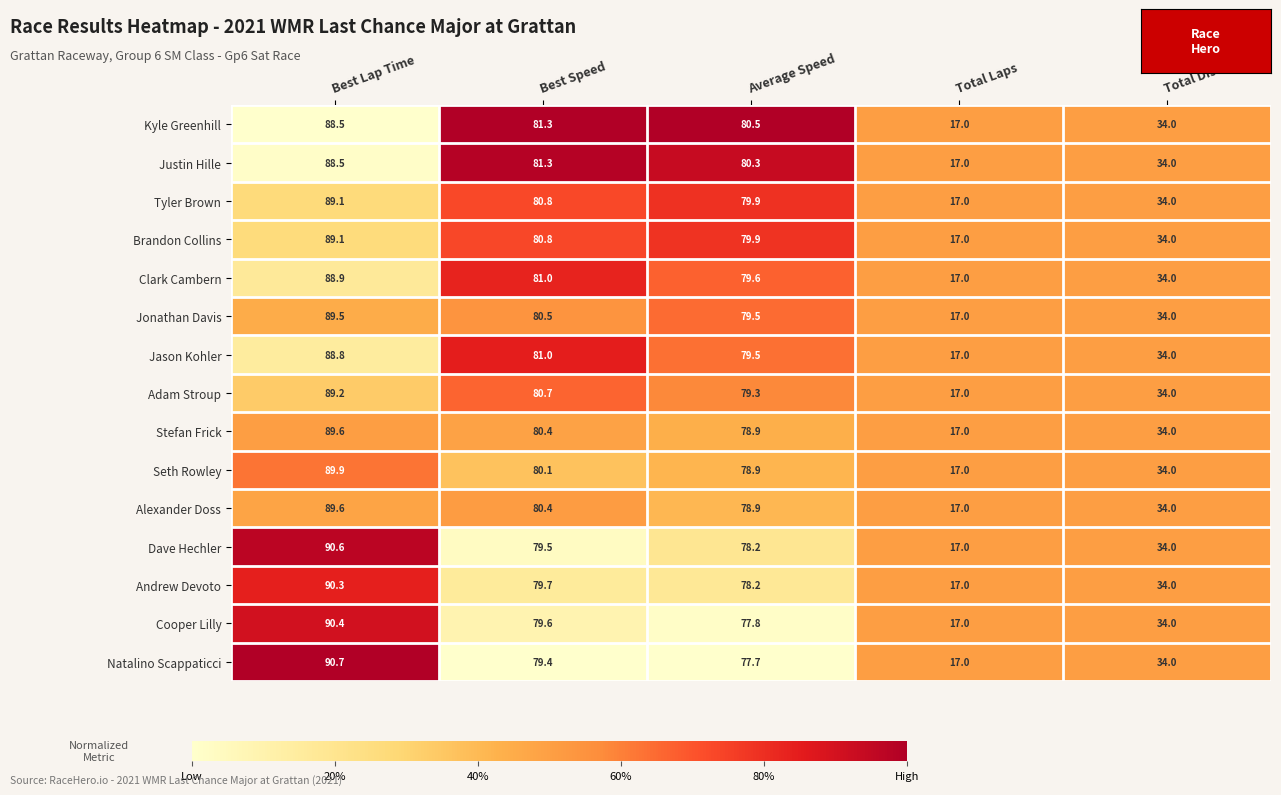

What is the difference between the highest and lowest values at Average Speed?

2.8